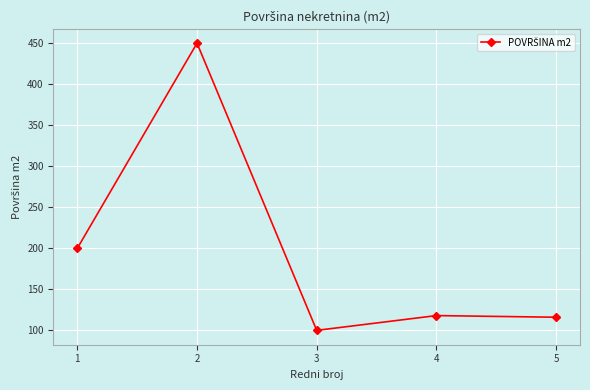

True or false: the data shows 116 at 5.

True